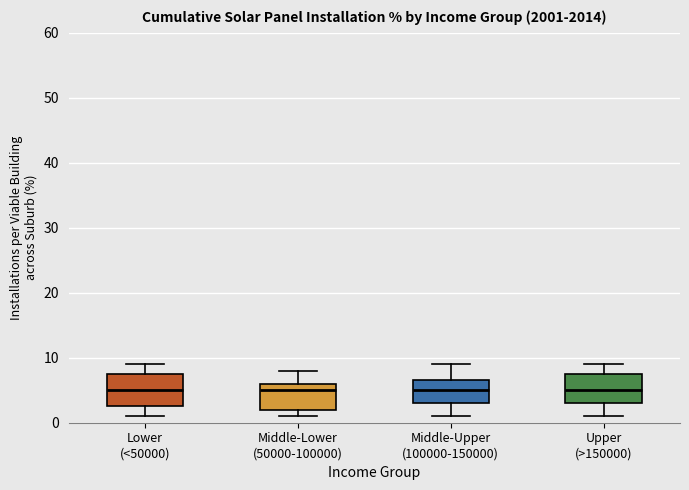

Where is the lower edge of the box for Middle-Lower (50000-100000) on the y-axis? The values are not printed on the chart, so give them approximately, as read against the axis.

2